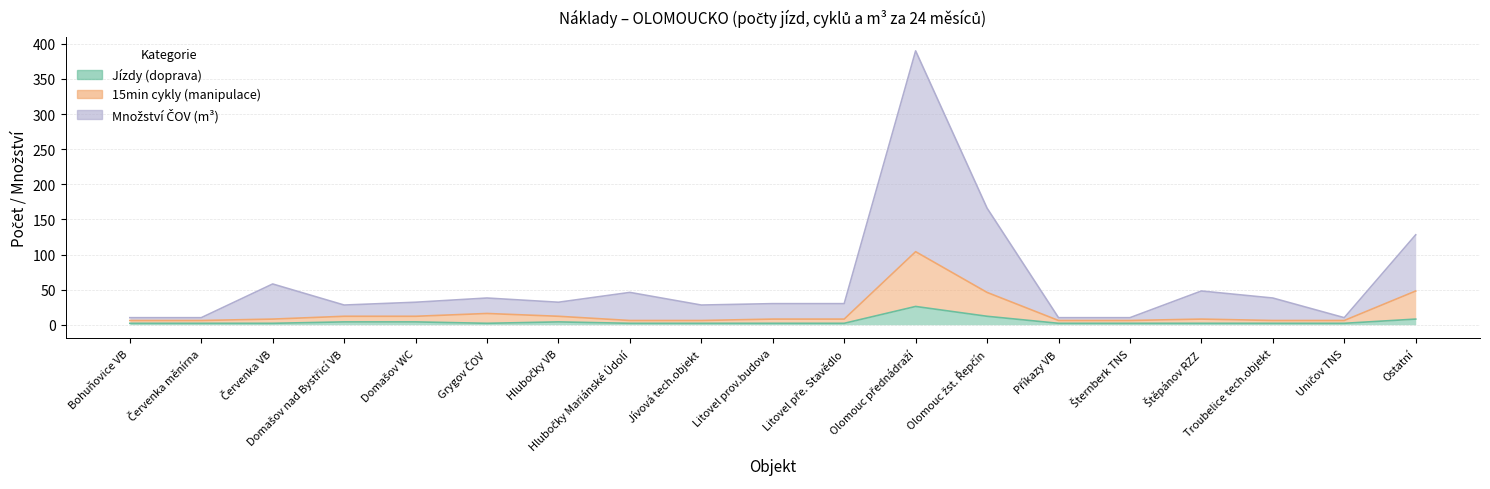

Read the Množství ČOV (m³) value at Uničov TNS, to the nearest 5.

10